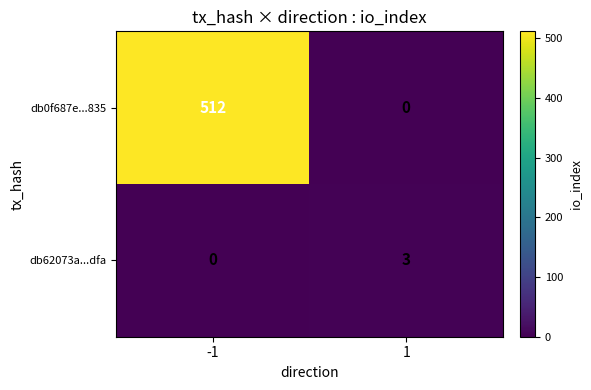

What is the maximum value shown in the chart?

512